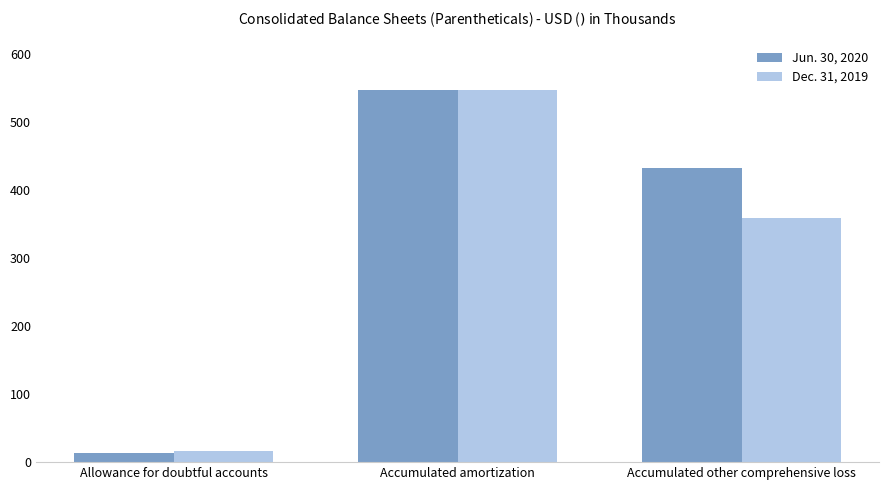

What is the difference between the maximum and minimum values in the Dec. 31, 2019 series?

531